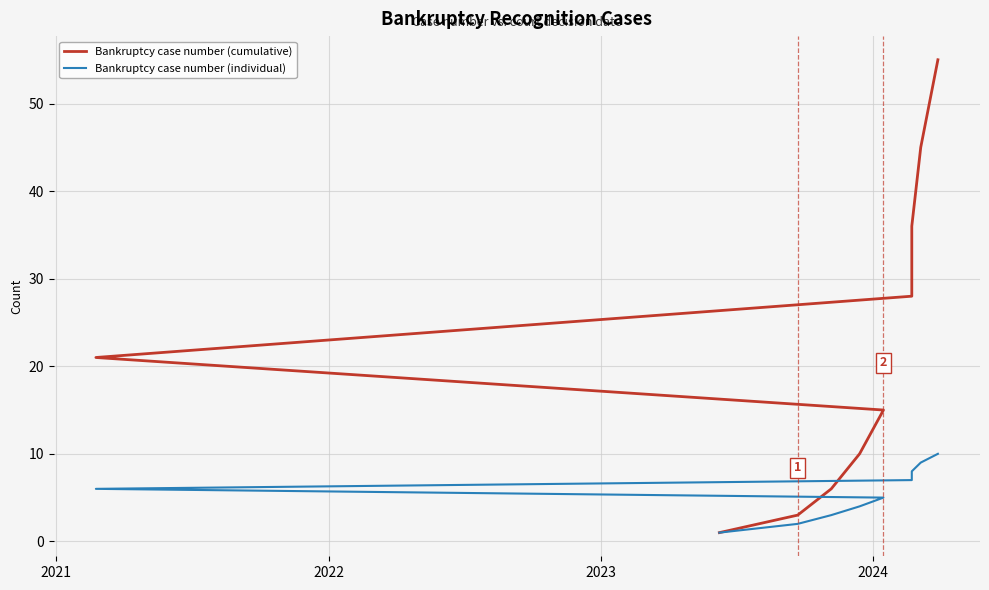

Is this an area chart (filled region under the line)?

No